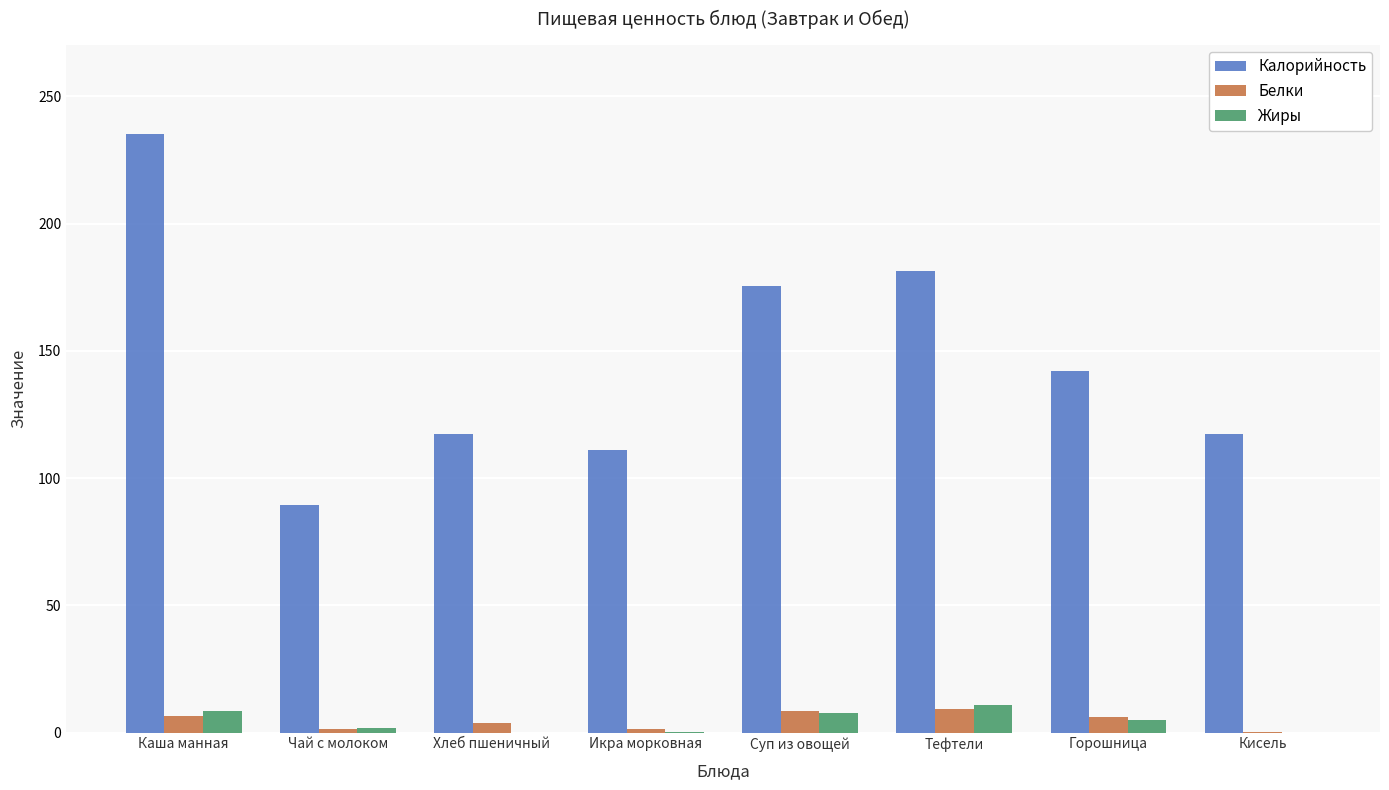

Which series has the widest spread of values?

Калорийность